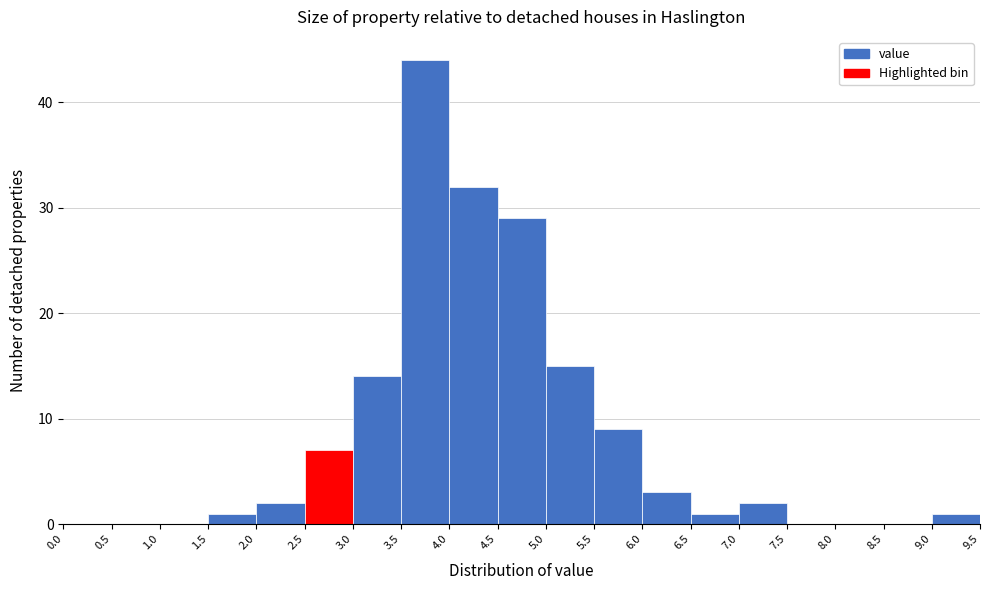

What is the height of the bar covering 4.5 to 5.0 on the x-axis? The values are not printed on the chart, so give them approximately, as read against the axis.

29